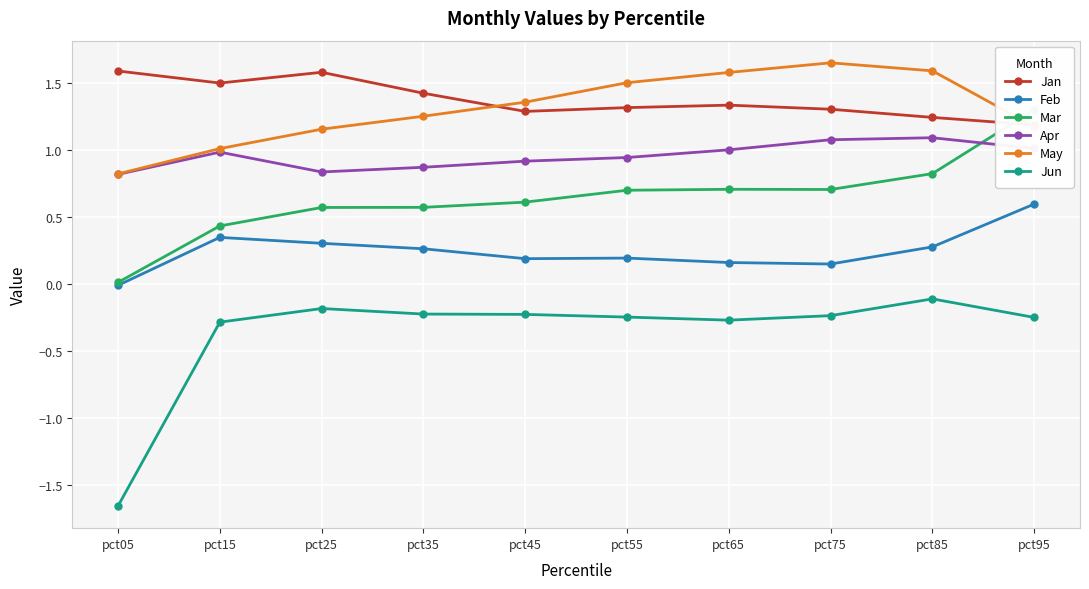

The Feb series shows 0.4 at pct25. True or false?

False